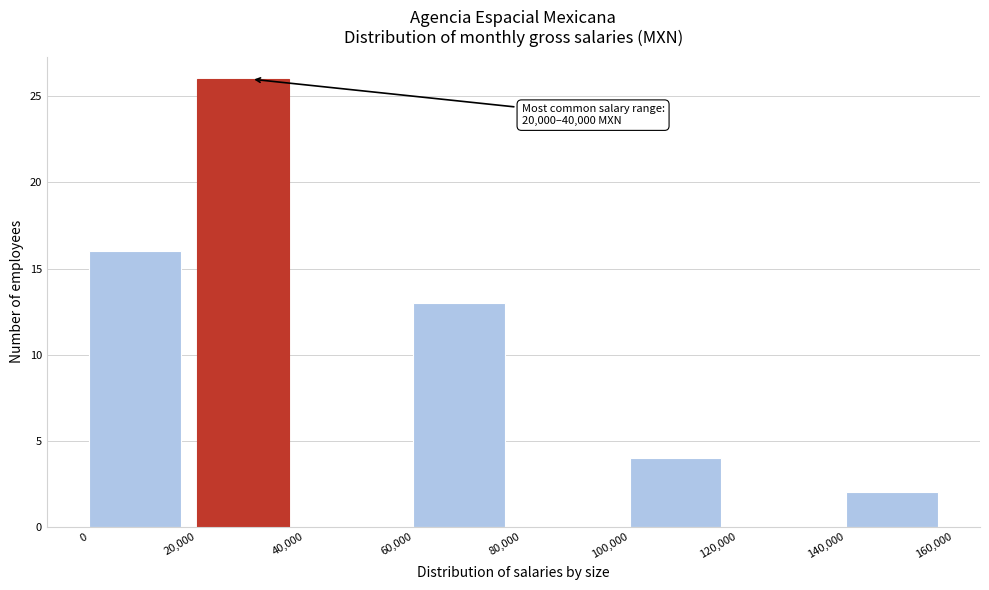

Over which range of the x-axis is the bar tallest?

20,000 to 40,000